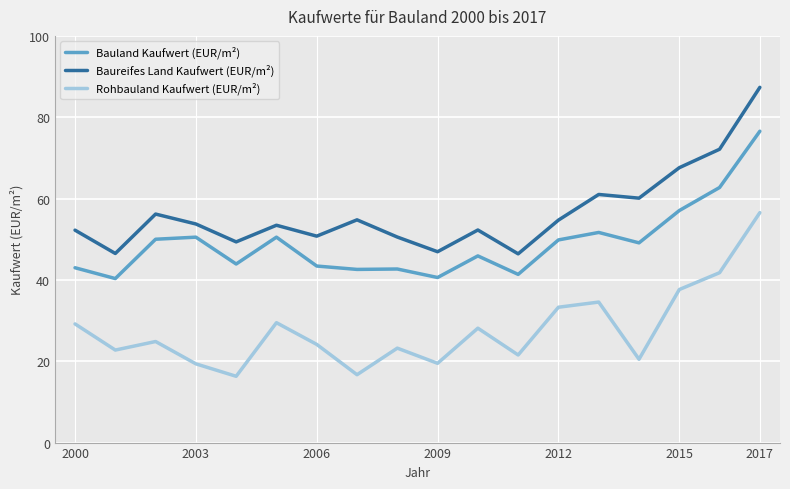

What is the lowest value of the Baureifes Land Kaufwert (EUR/m²) series?

46.4